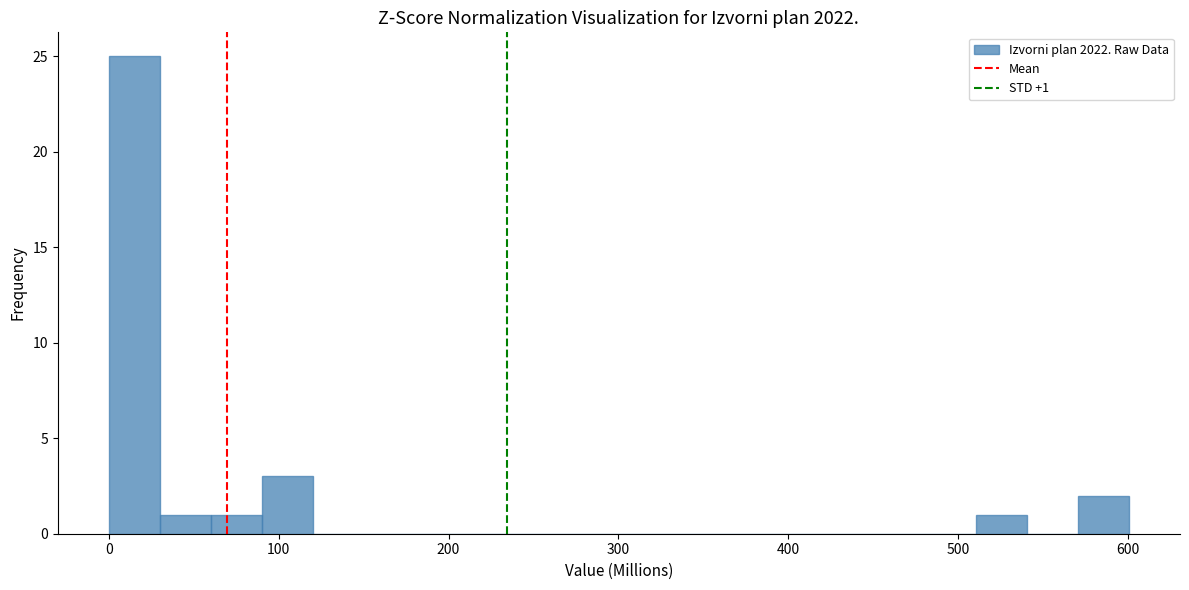

Read against the x-axis, roughly where is the centre of the tallest bar?

20